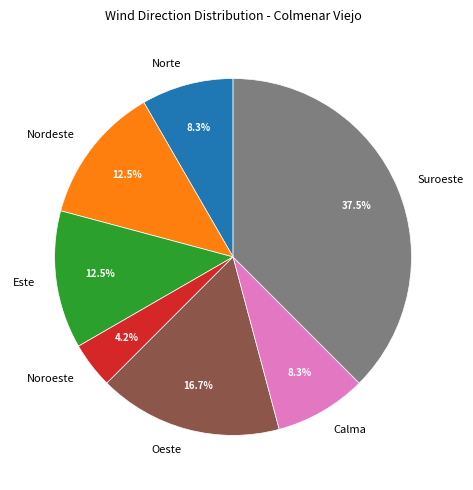

Is there any slice that represents more than half of the pie?

No